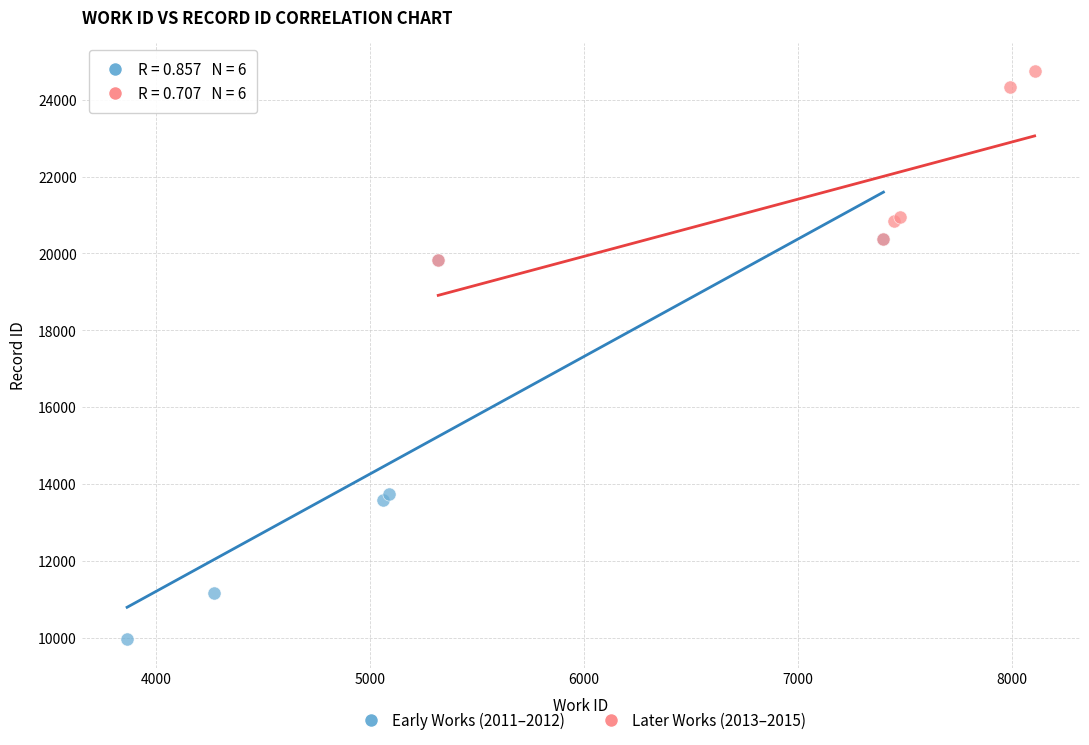

Which series has the widest spread of Y values?

Early Works (2011–2012)